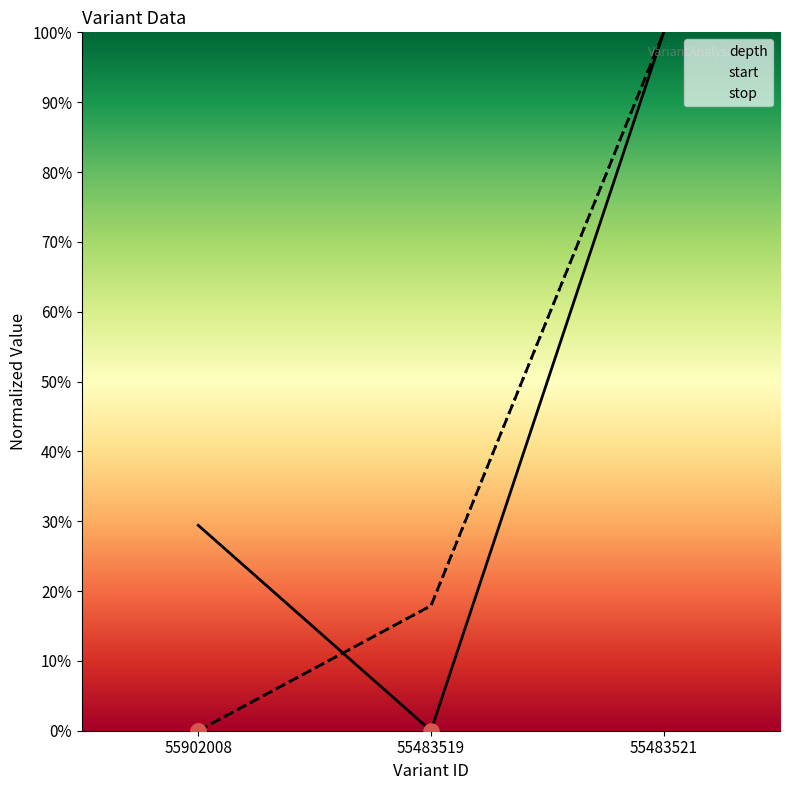

At which category is the sum across all series the highest?

55483521